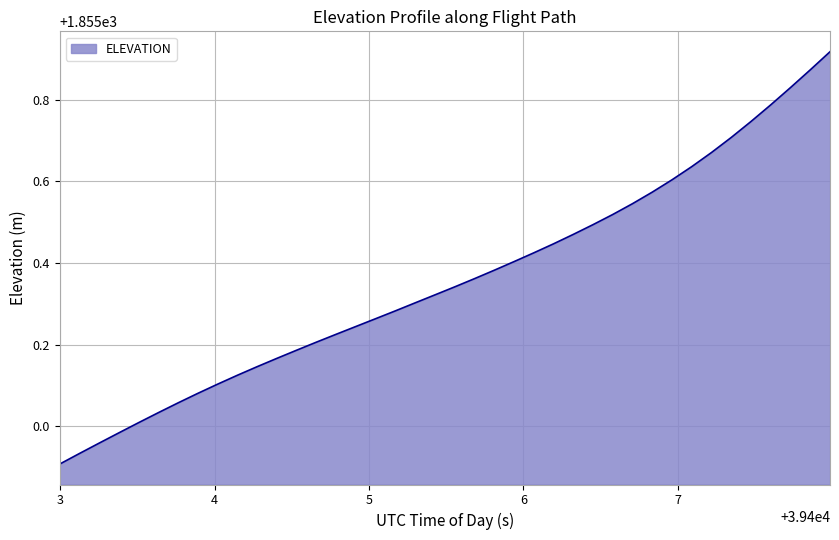

What is the difference between the maximum and minimum values?

1.0